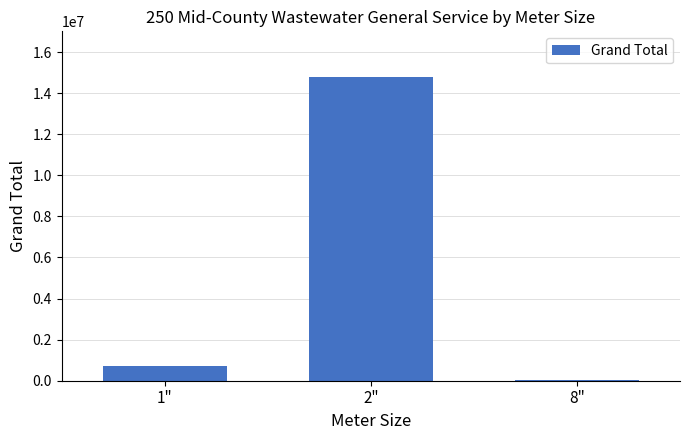

Read the value at 8", to the nearest 100.

14000